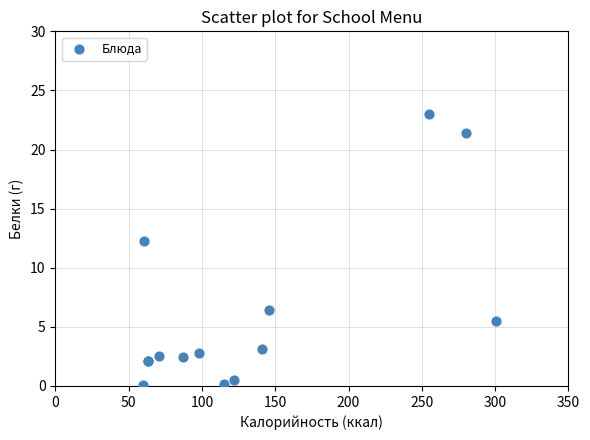

What Y value in the scatter plot is closest to 11?

12.3